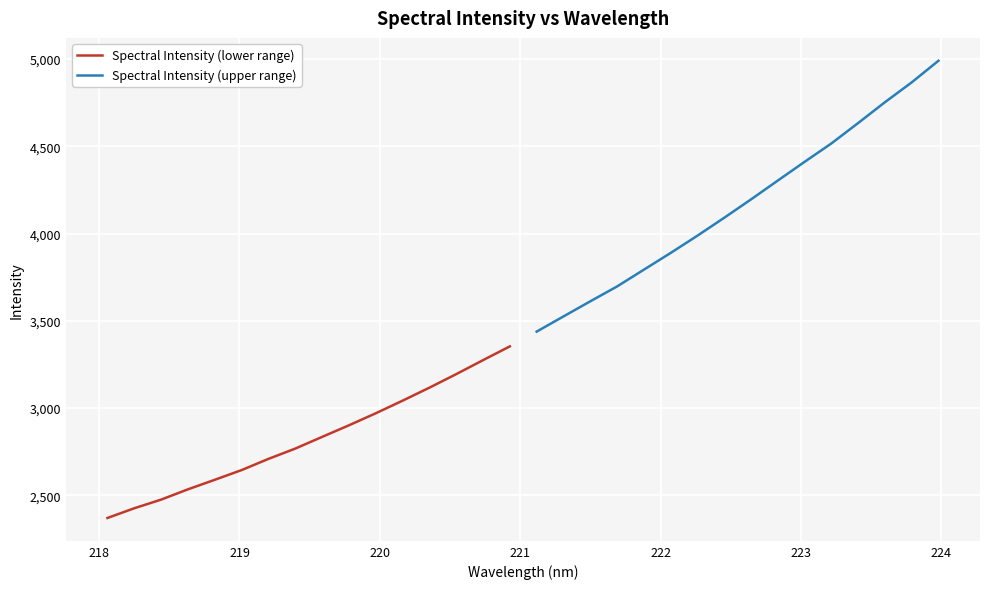

List the series in order of their peak value, highest first.

Spectral Intensity (upper range), Spectral Intensity (lower range)